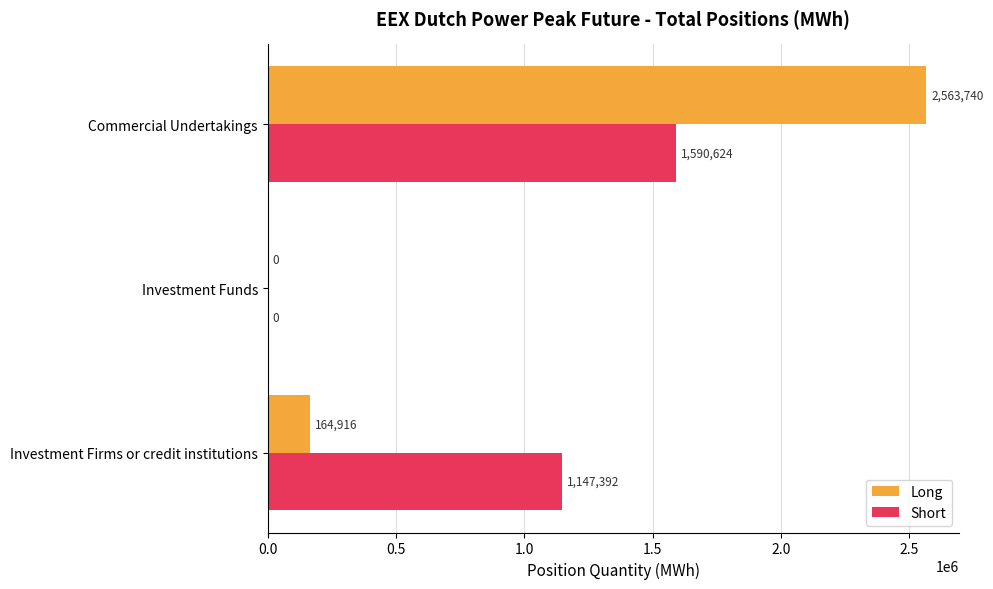

What is the total value across all series at Commercial Undertakings?

4154364